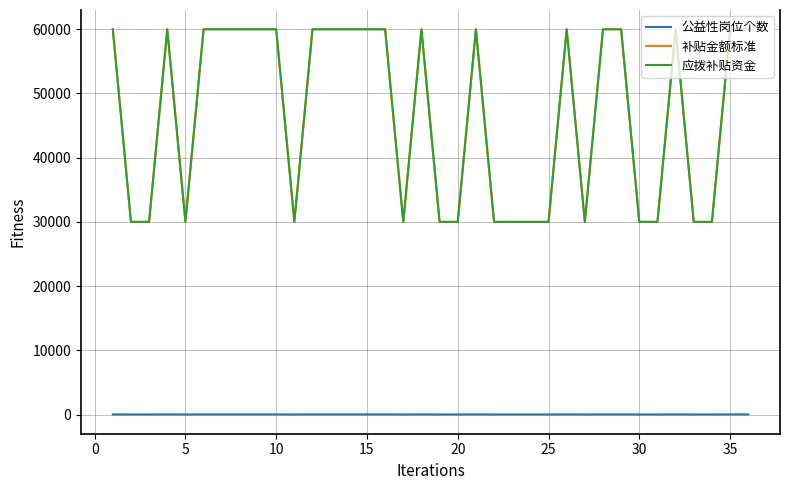

Count the number of data series in this chart.

3